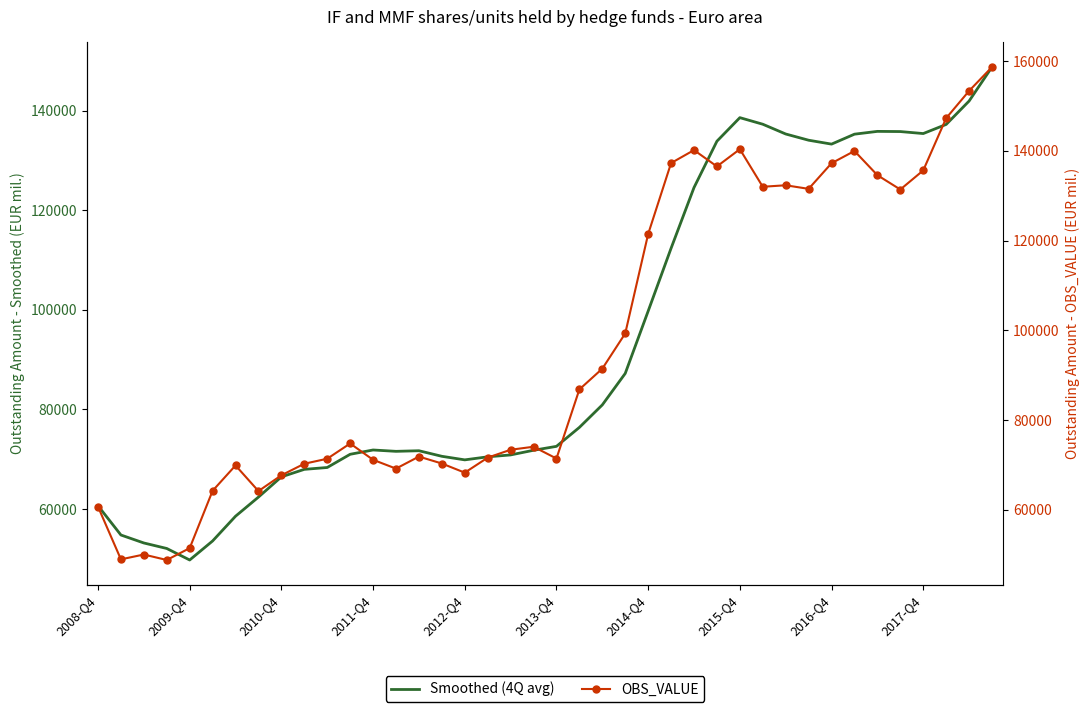

Rank the series by their maximum value, from lowest to highest.

Smoothed (4Q avg), OBS_VALUE